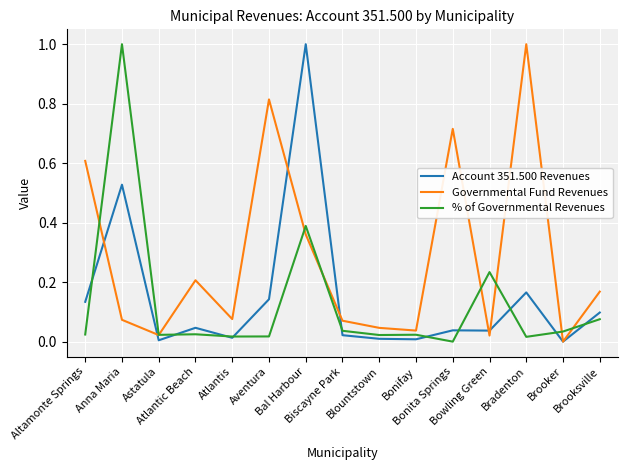

What is the maximum value shown in the chart?

1.0